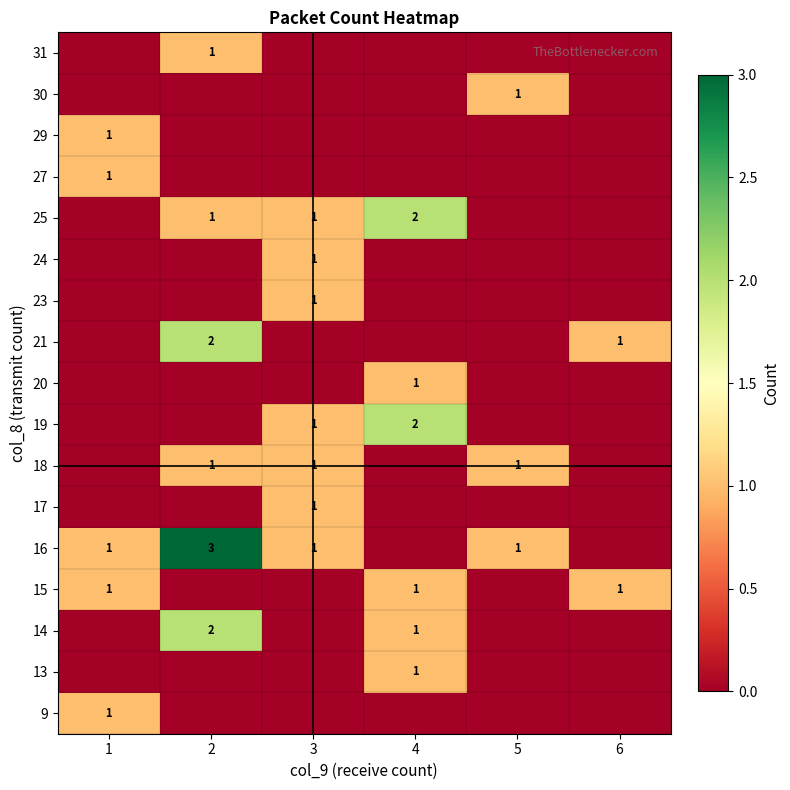

The value of 27 at 1 is 1. True or false?

True